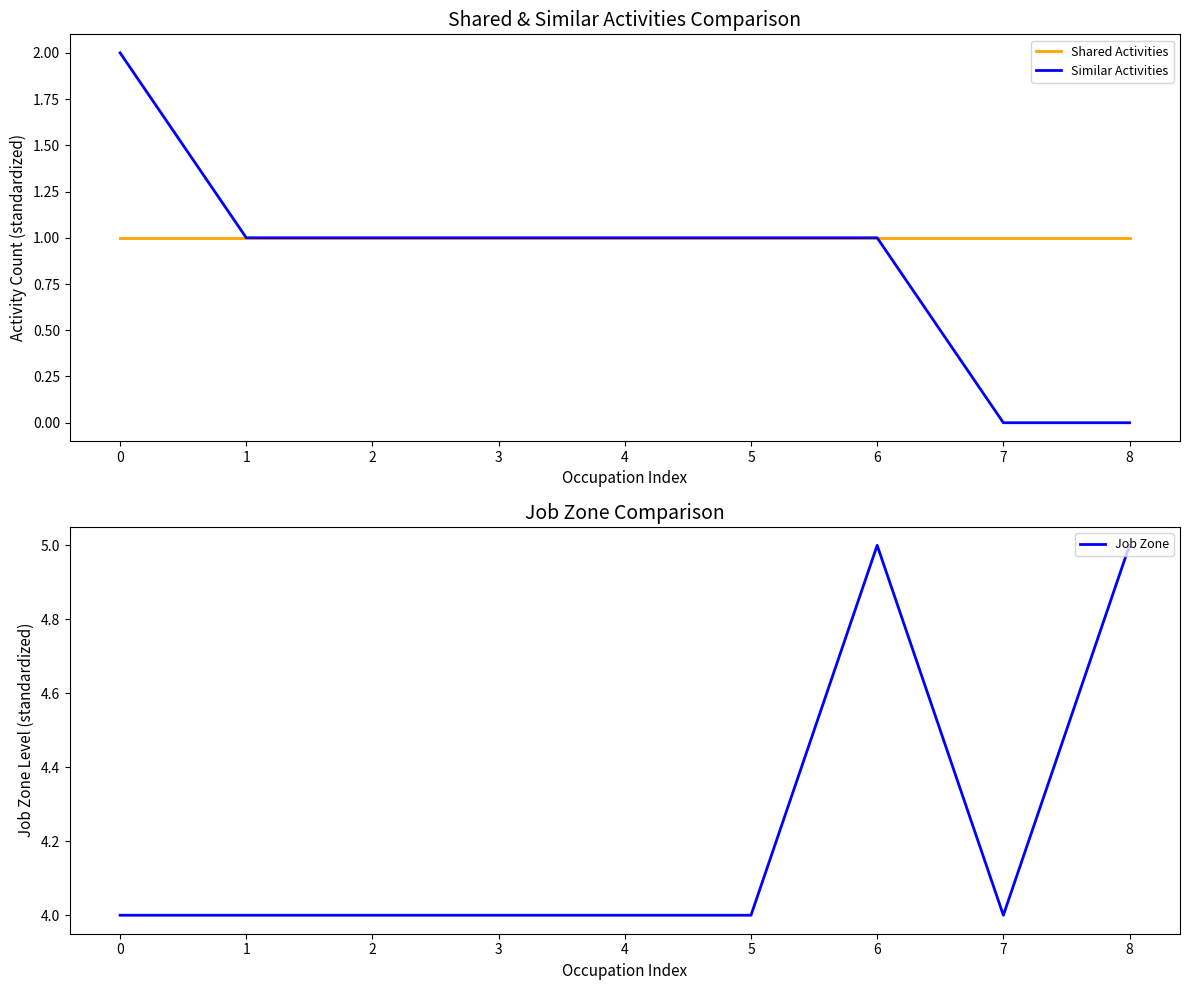

What is the difference between the second highest and minimum values in the Similar Activities series?

1